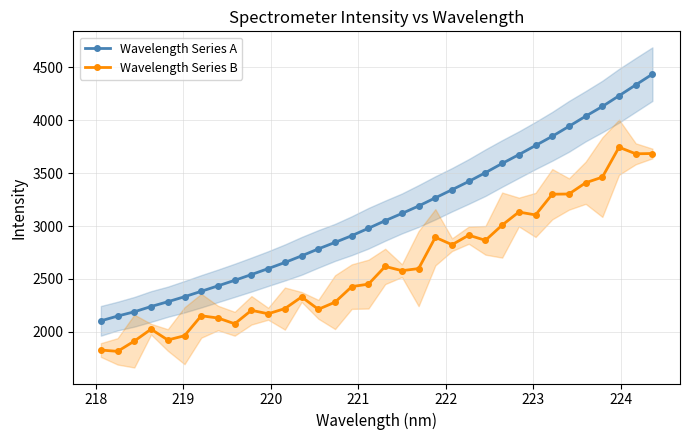

How many interior local valleys does the Wavelength Series B series have?

10